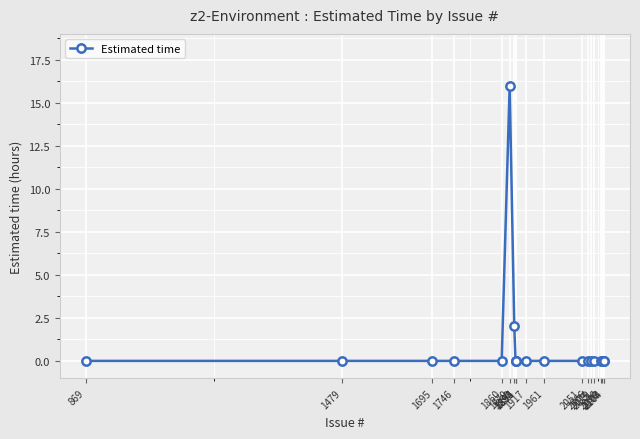

Which category has the highest value across all series?

1879